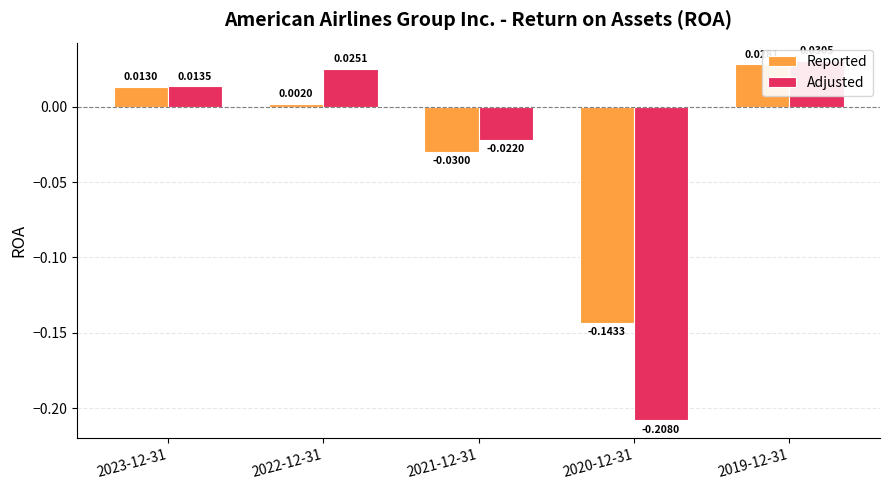

What are all the series names shown in the legend?

Reported, Adjusted